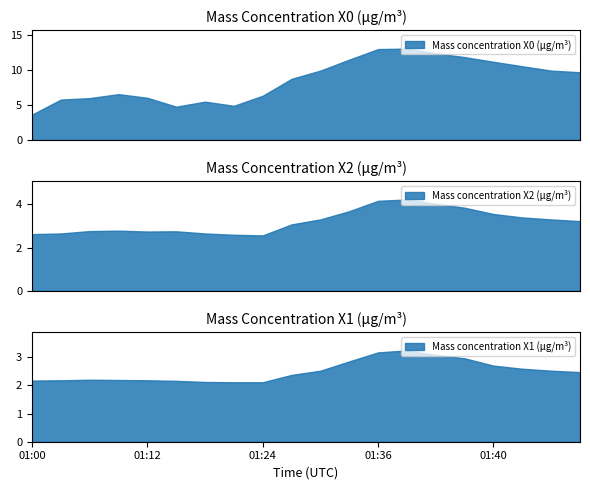

What is the maximum value for Mass concentration X0 (μg/m³)?

13.1